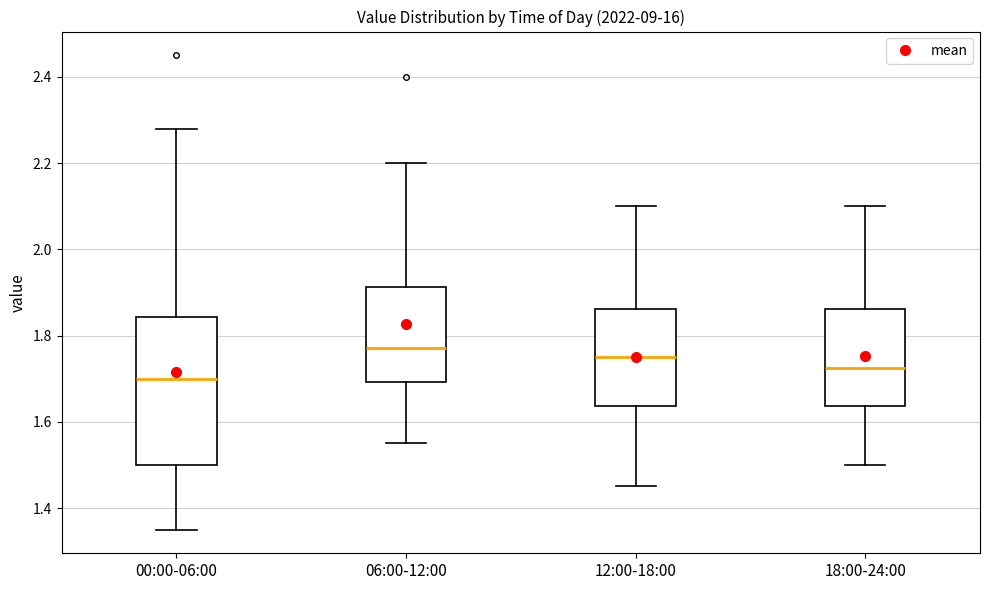

Reading left to right, read every box against the y-axis: the position of its median line, the range the box covers, and the ends of its whiskers. The values are not printed on the chart, so give them approximately, as read against the axis.

00:00-06:00: median 1.70, box 1.50 to 1.84, whiskers 1.36 to 2.28
06:00-12:00: median 1.78, box 1.70 to 1.92, whiskers 1.56 to 2.20
12:00-18:00: median 1.76, box 1.64 to 1.86, whiskers 1.46 to 2.10
18:00-24:00: median 1.72, box 1.64 to 1.86, whiskers 1.50 to 2.10